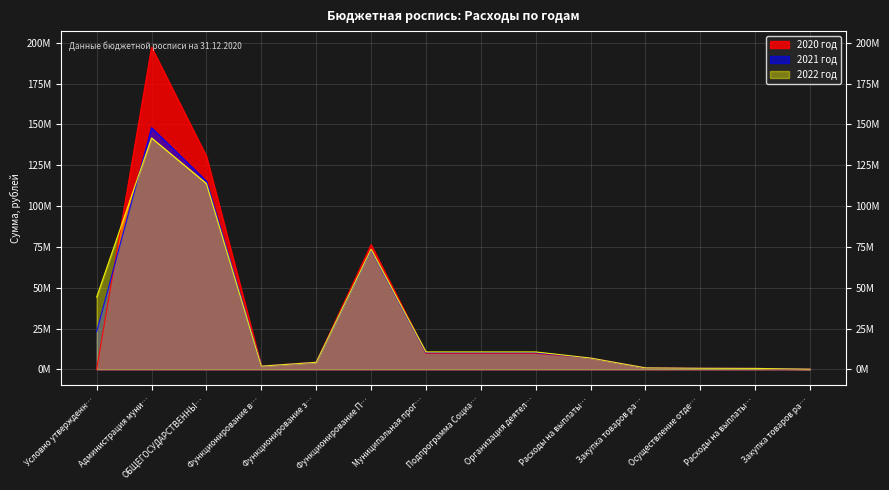

What value does the 2020 год series have at Закупка товаров ра…?

82000